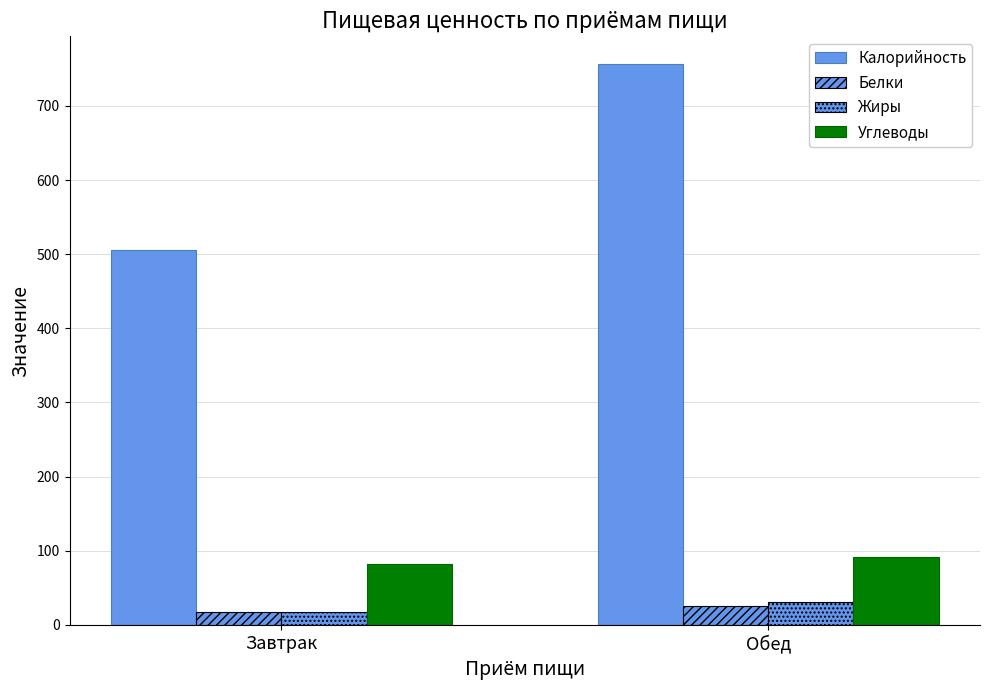

How many bars are there in total?

8